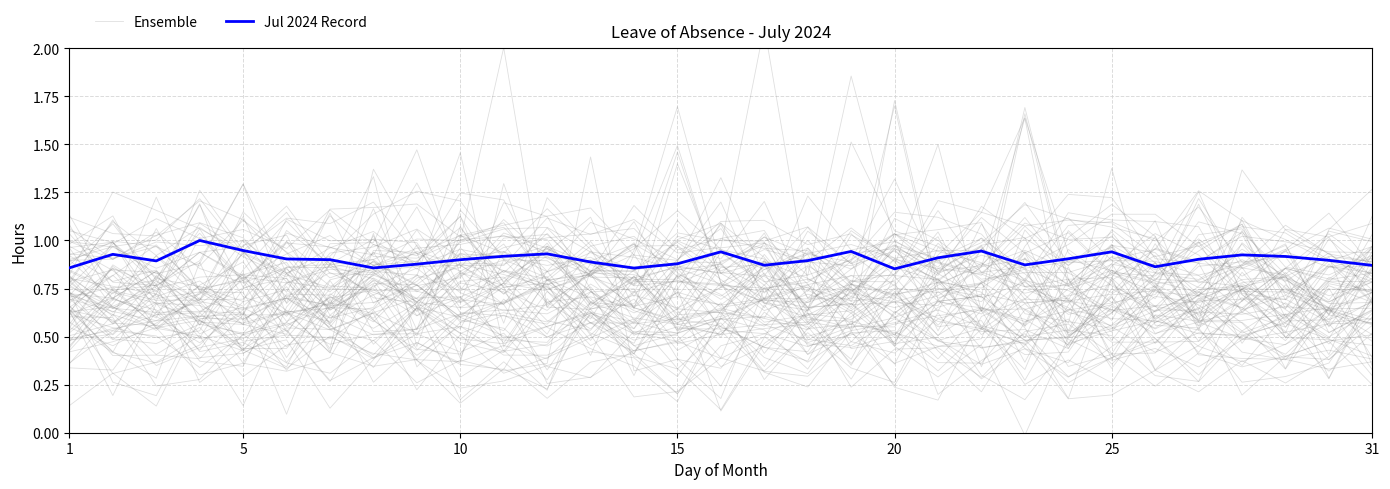

How many lines are shown in the chart?

2